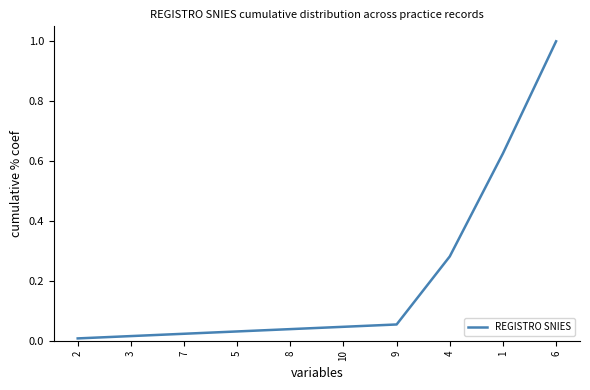

Does the chart have visible grid lines?

No